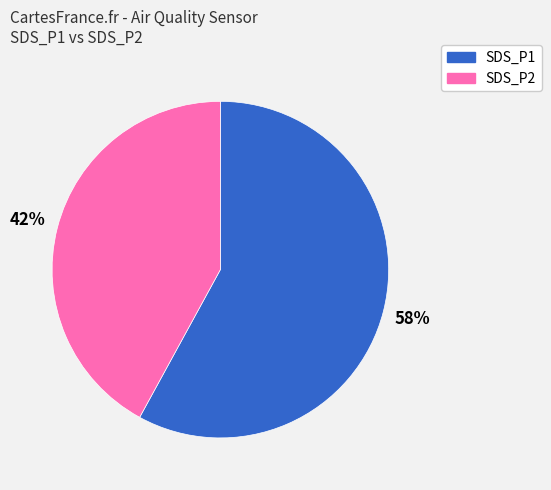

How many segments does this pie chart have?

2